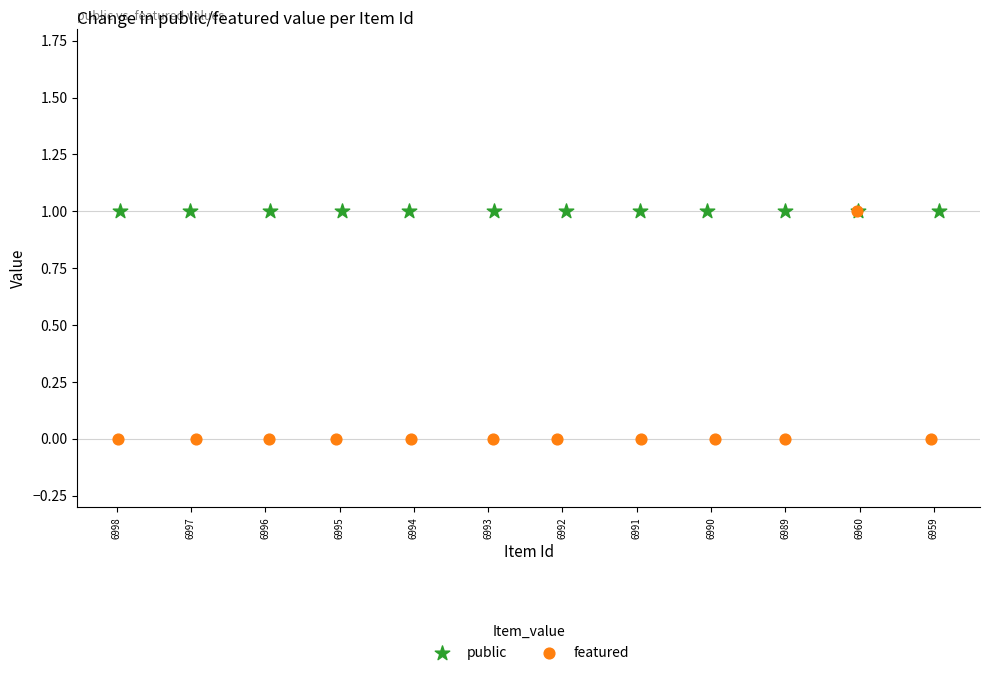

Which series contains the lowest Y value?

featured